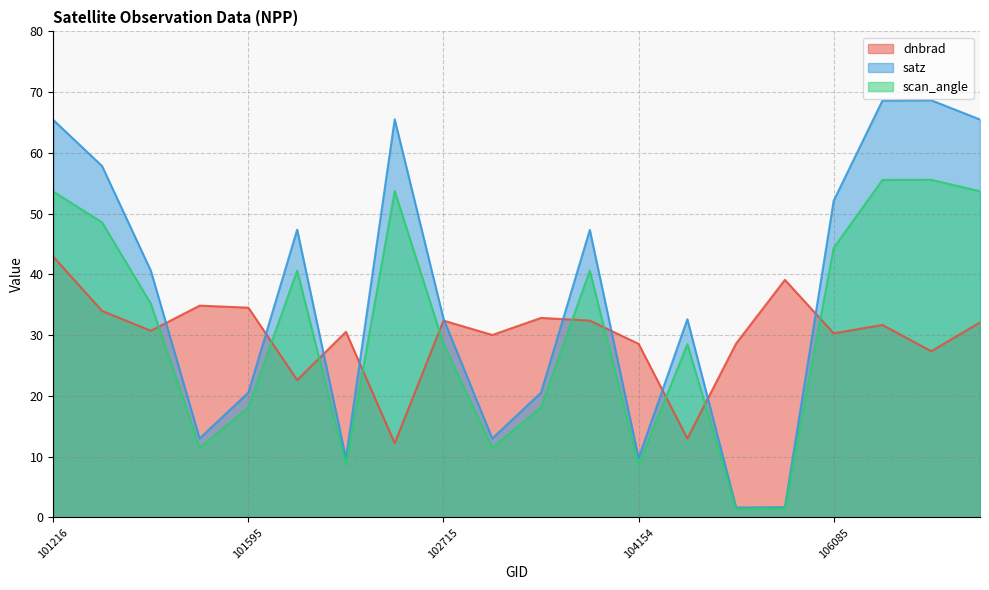

What are all the series names shown in the legend?

dnbrad, satz, scan_angle